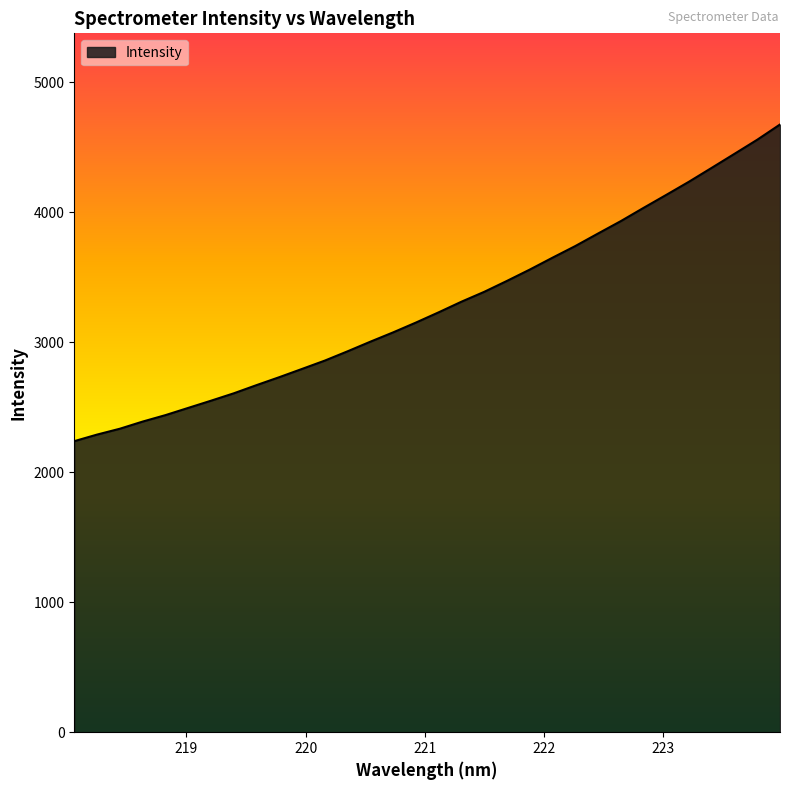

What is the difference between the maximum and minimum values?

2435.2